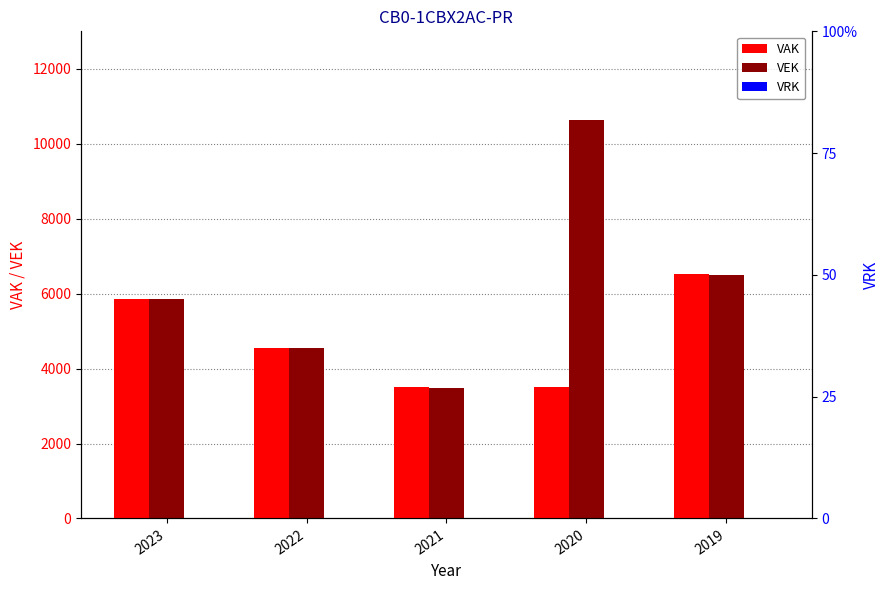

What is the difference between the VAK values at 2022 and 2019?

1973